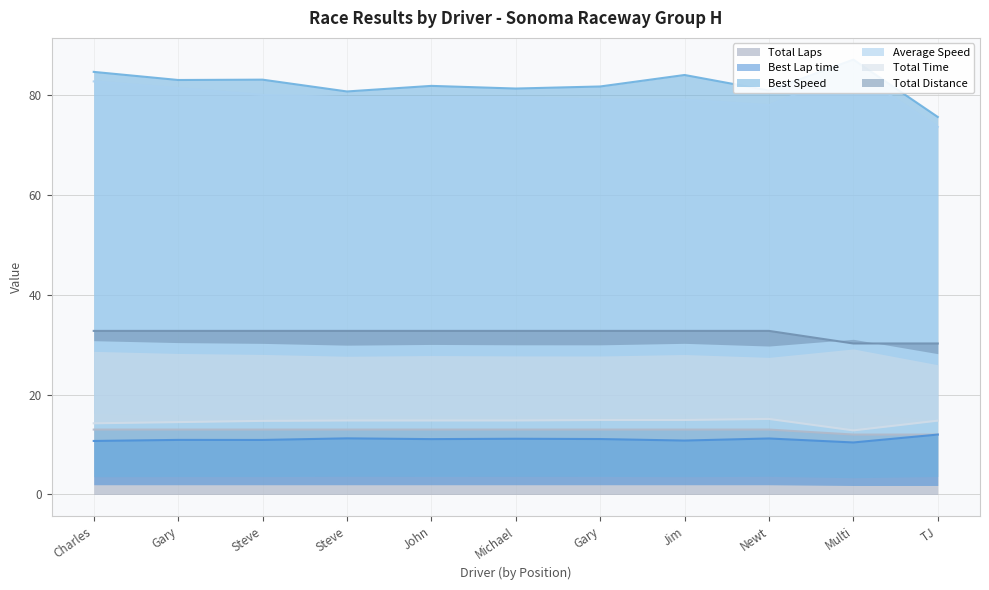

What is the value of the Total Time point at the 11th from the left?

14.8